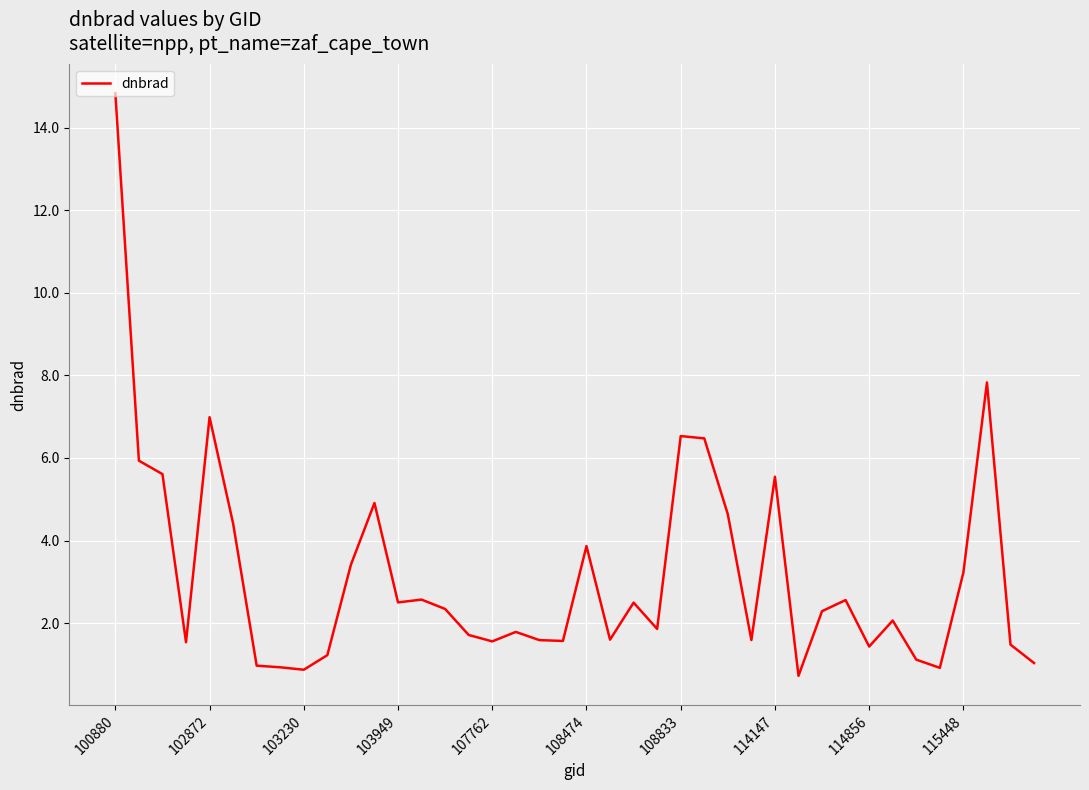

What is the difference between the maximum and minimum values?

14.1